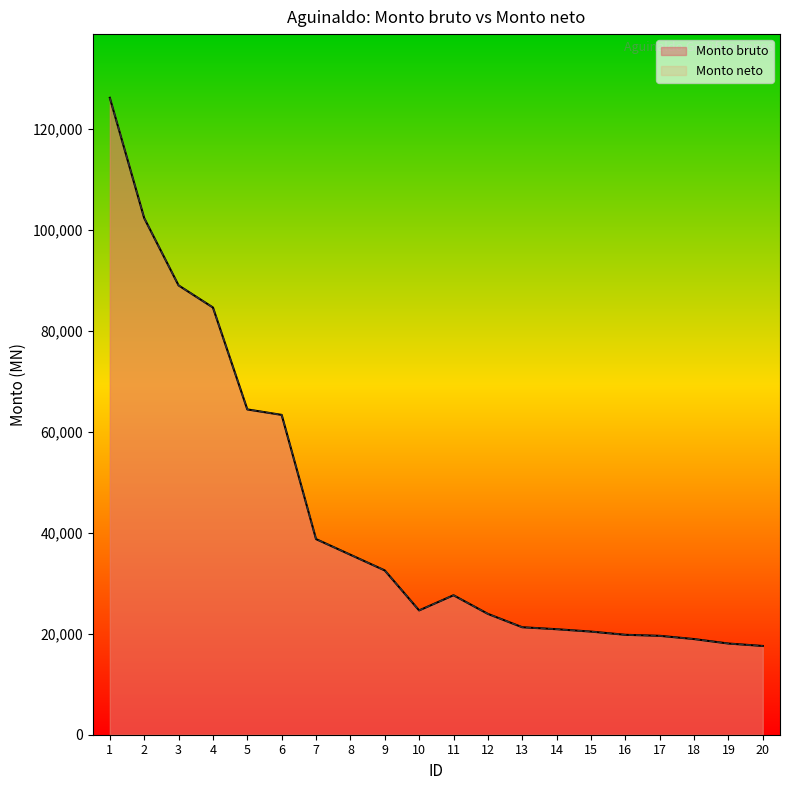

Does the chart display data point markers on the line(s)?

No